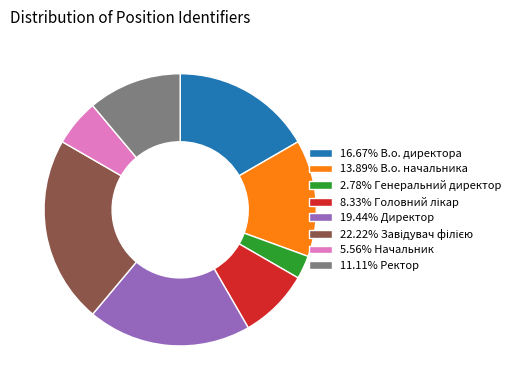

Do 13.89% В.о. начальника and 19.44% Директор together represent more than half of the pie?

No